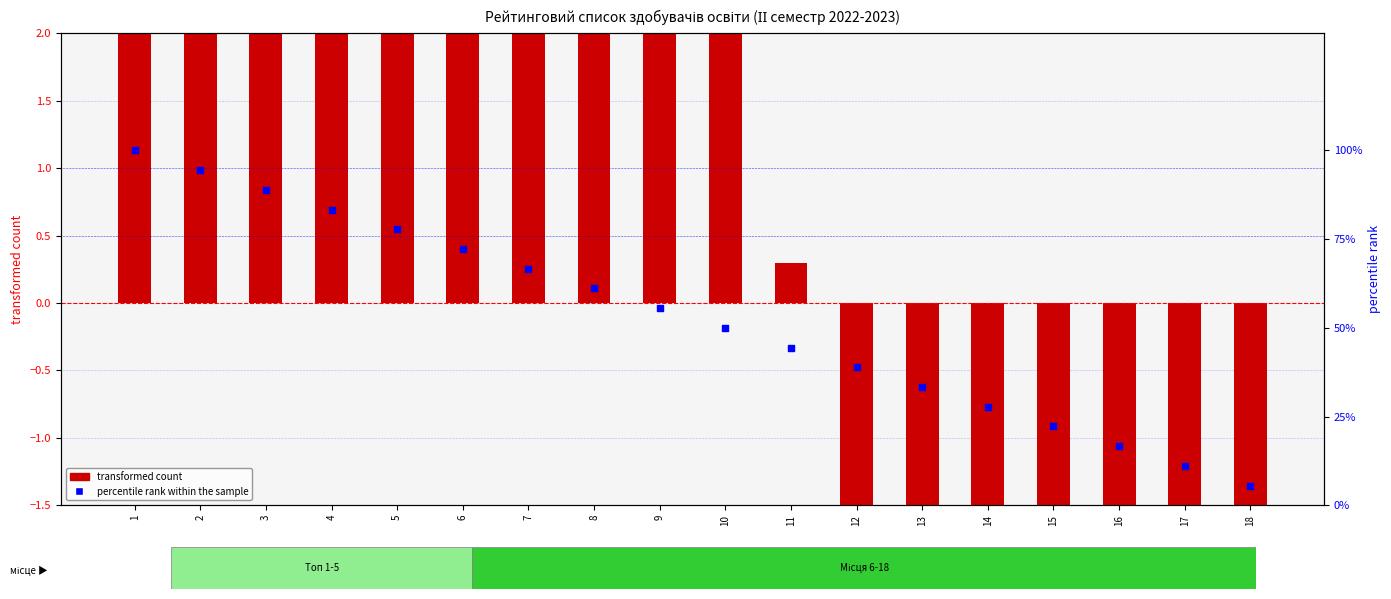

What are all the series names shown in the legend?

transformed count, percentile rank within the sample